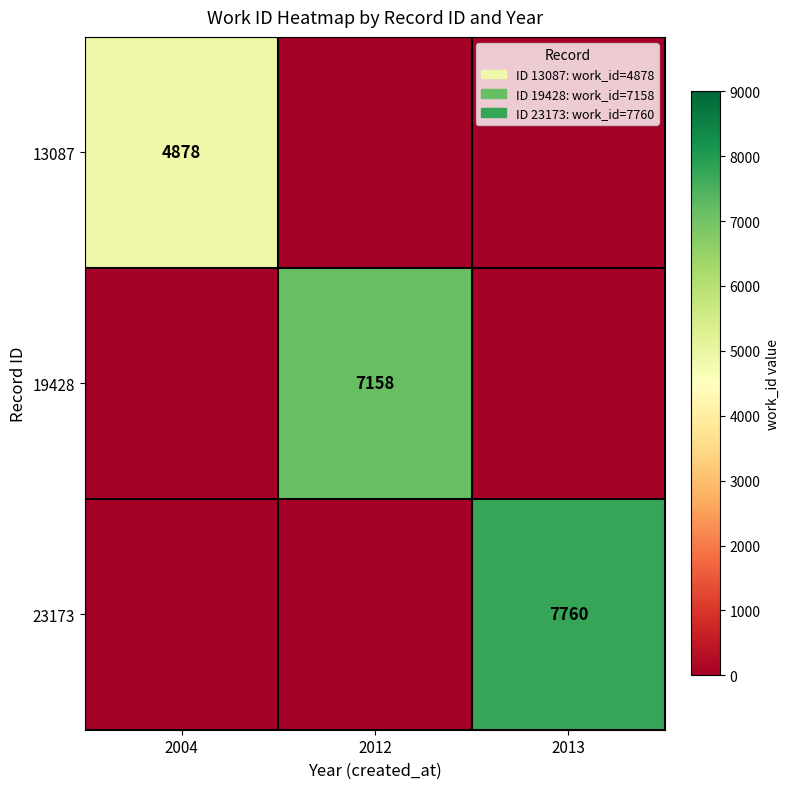

True or false: 19428 has a value of 9461 at 2012.

False